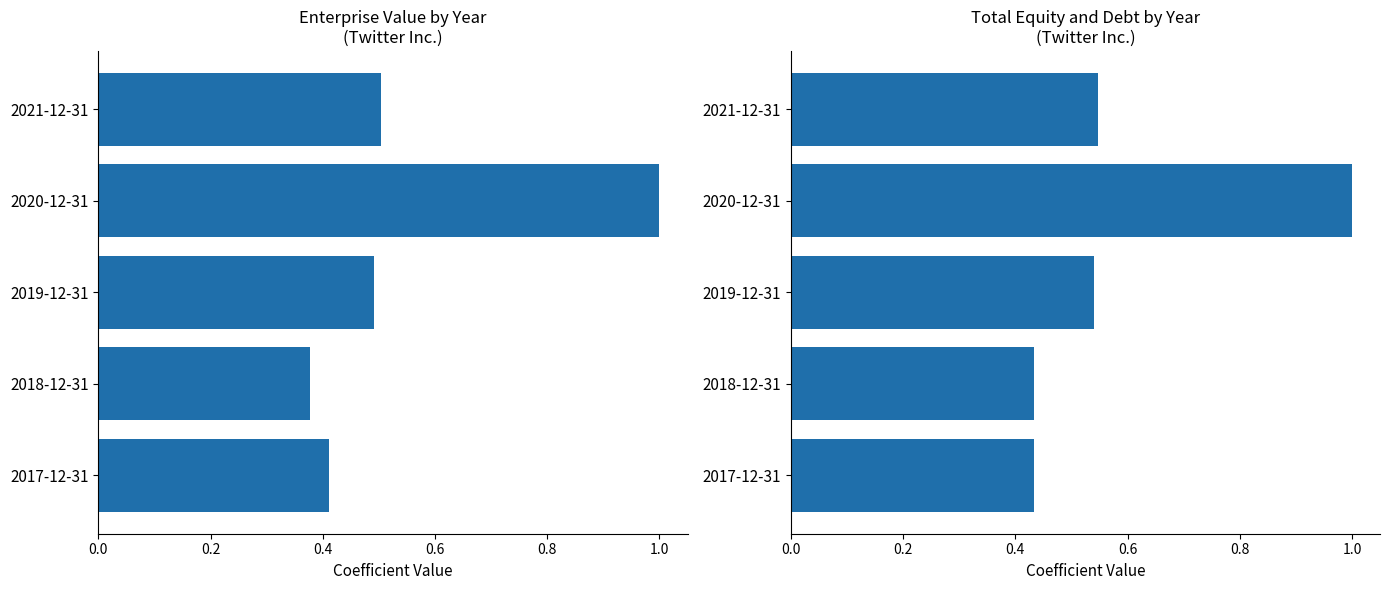

What is the value of the Enterprise value (EV) bar at the 3rd from the left?

0.5